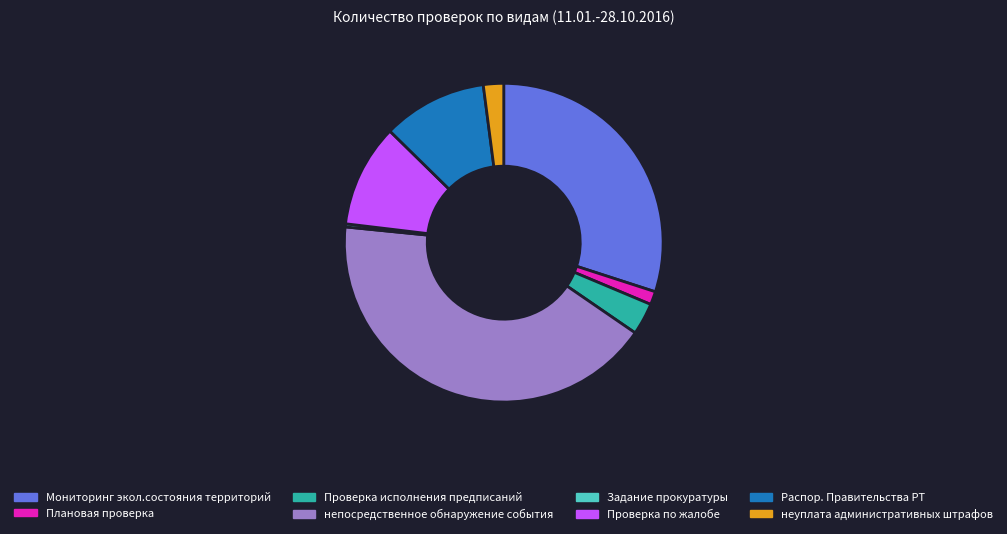

Between неуплата административных штрафов and Проверка по жалобе, which is larger?

Проверка по жалобе